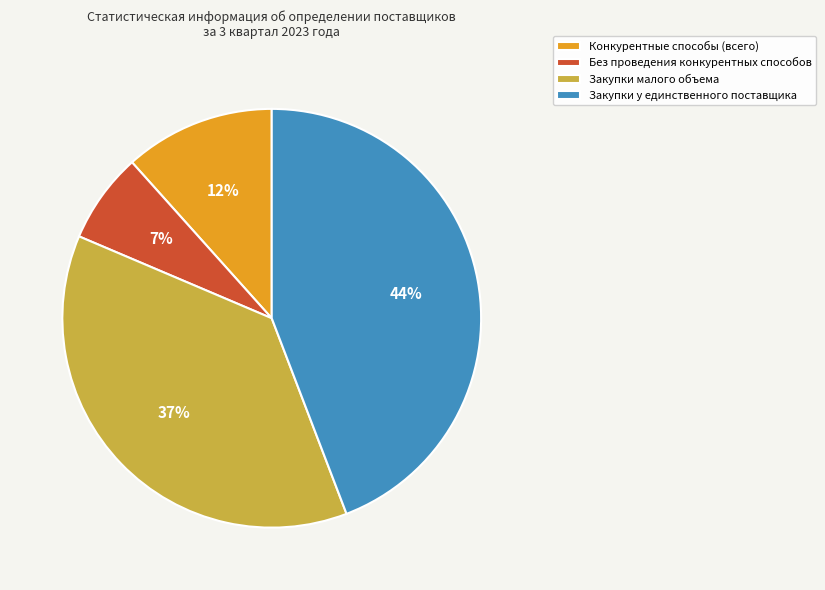

Which slice is the largest?

Закупки у единственного поставщика